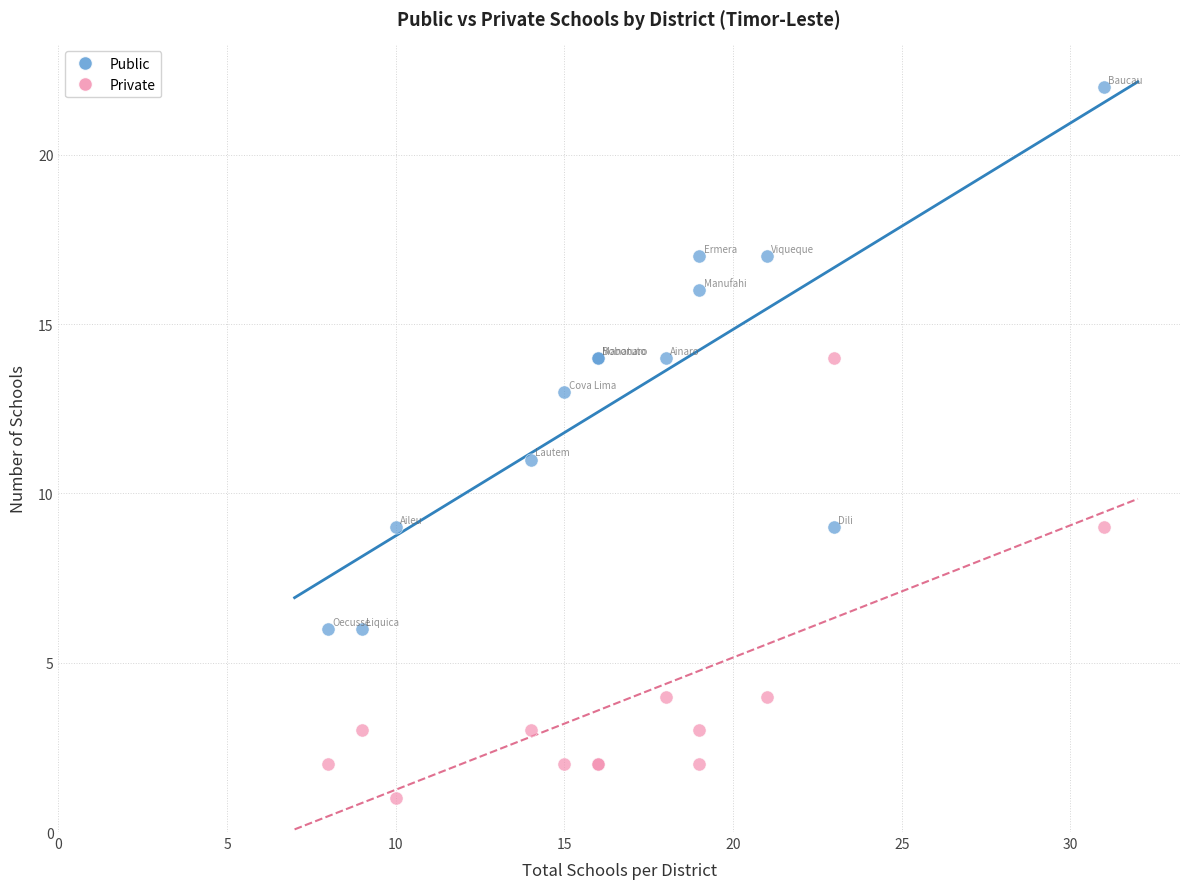

Which series contains the lowest Y value?

Private